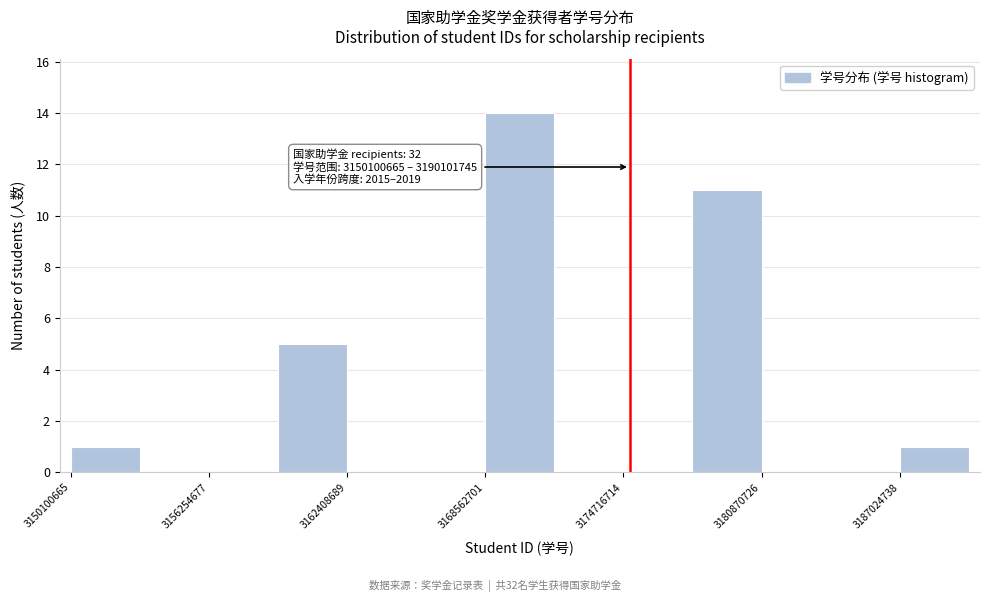

Around what value on the x-axis is the tallest bar? Give the approximate position of its centre, as read against the axis.

3170000000